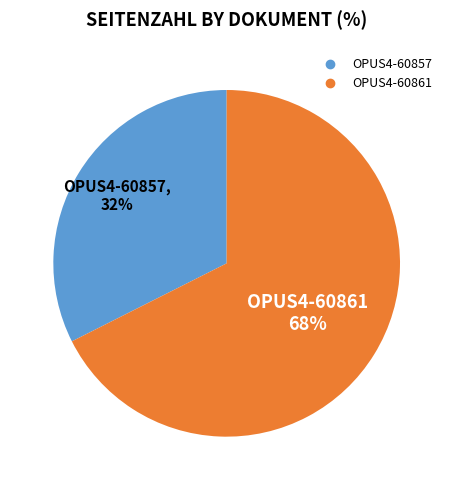

Does OPUS4-60861 account for over 50% of the chart?

Yes